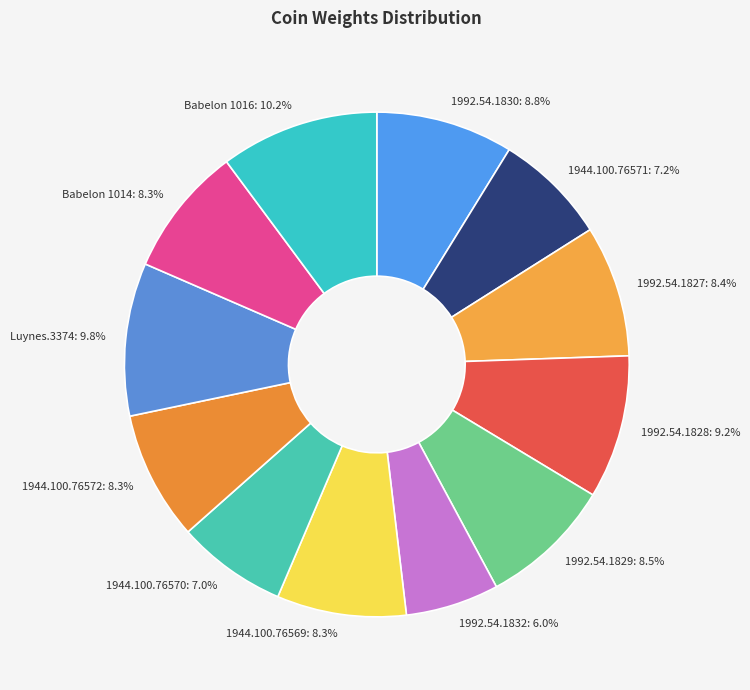

What percentage do Babelon 1016 and 1992.54.1827 together represent?

18.6%